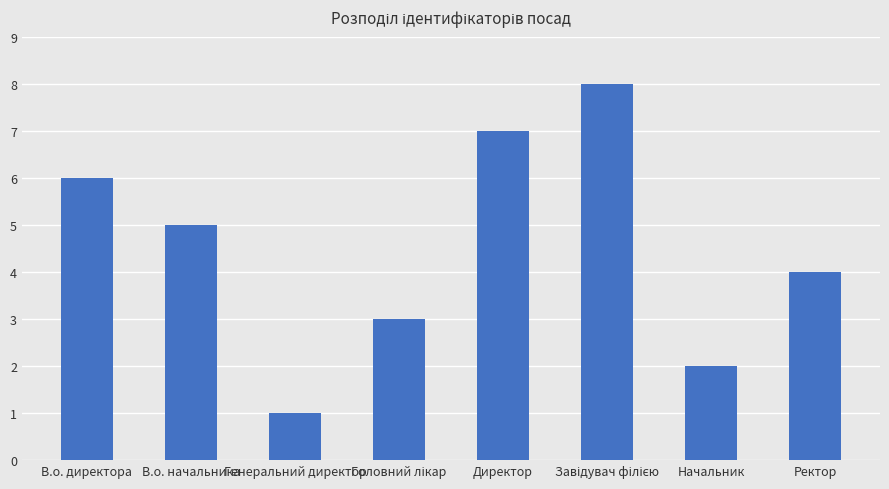

Which label corresponds to the smallest value in the chart?

Генеральний директор